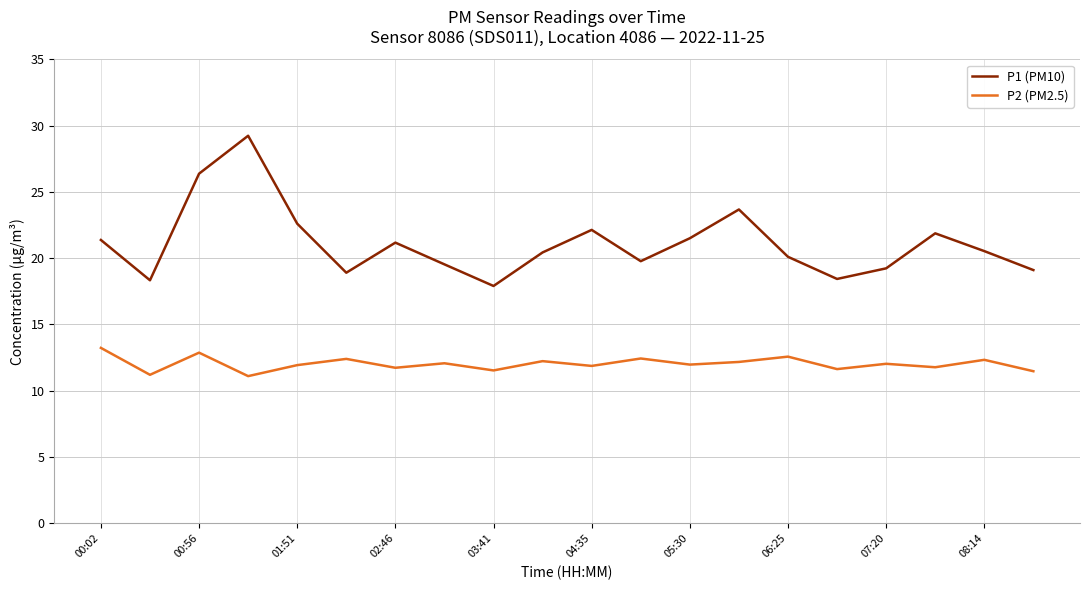

Rank the series by their average value, from highest to lowest.

P1 (PM10), P2 (PM2.5)